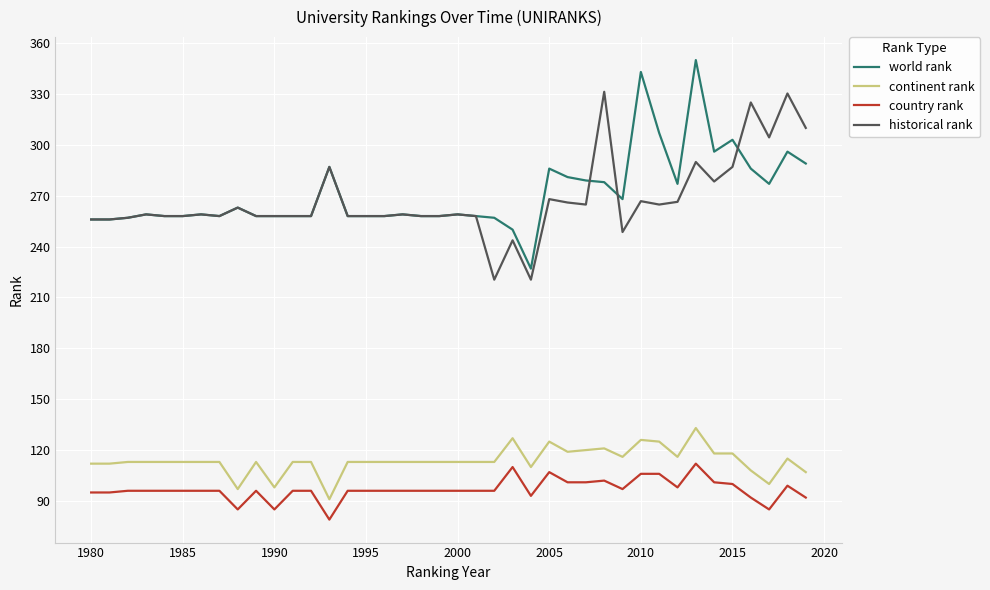

True or false: country rank and continent rank cross at least once.

False